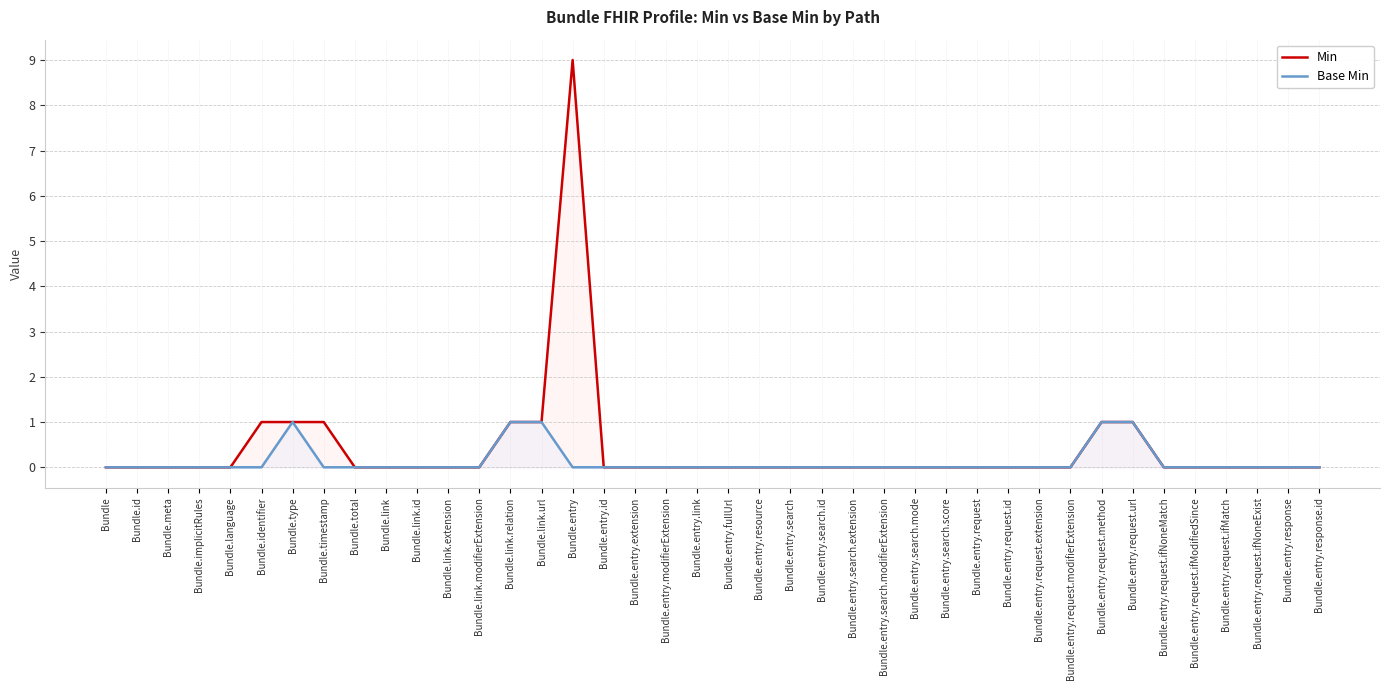

How many lines are shown in the chart?

2